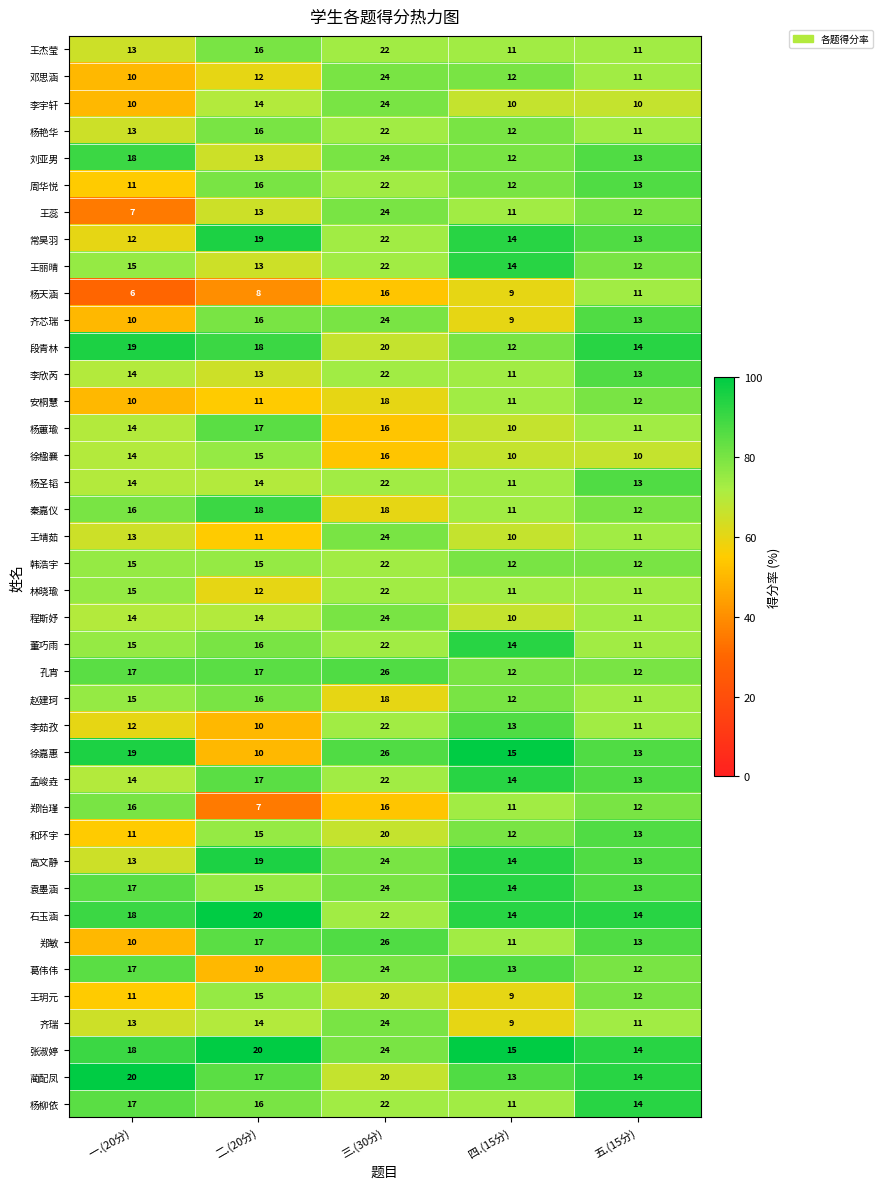

Is it true that 杨圣韬 equals 36 at 三.(30分)?

False